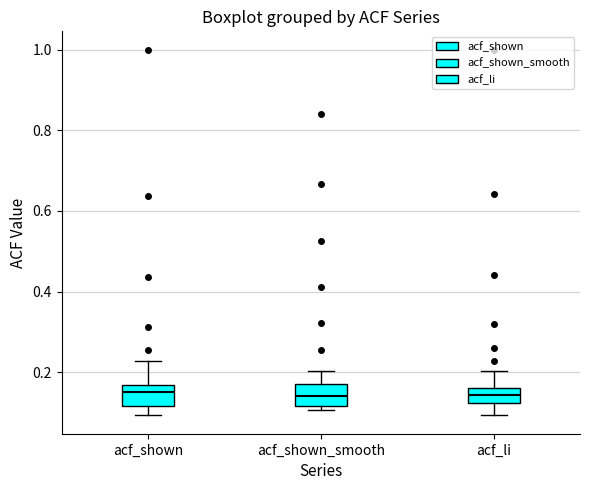

Reading left to right, read every box against the y-axis: the position of its median line, the range the box covers, and the ends of its whiskers. The values are not printed on the chart, so give them approximately, as read against the axis.

acf_shown: median 0.16 (inside the box), box 0.12 to 0.16, whiskers 0.10 to 0.22
acf_shown_smooth: median 0.14, box 0.12 to 0.18, whiskers 0.10 to 0.20
acf_li: median 0.14, box 0.12 to 0.16, whiskers 0.10 to 0.20